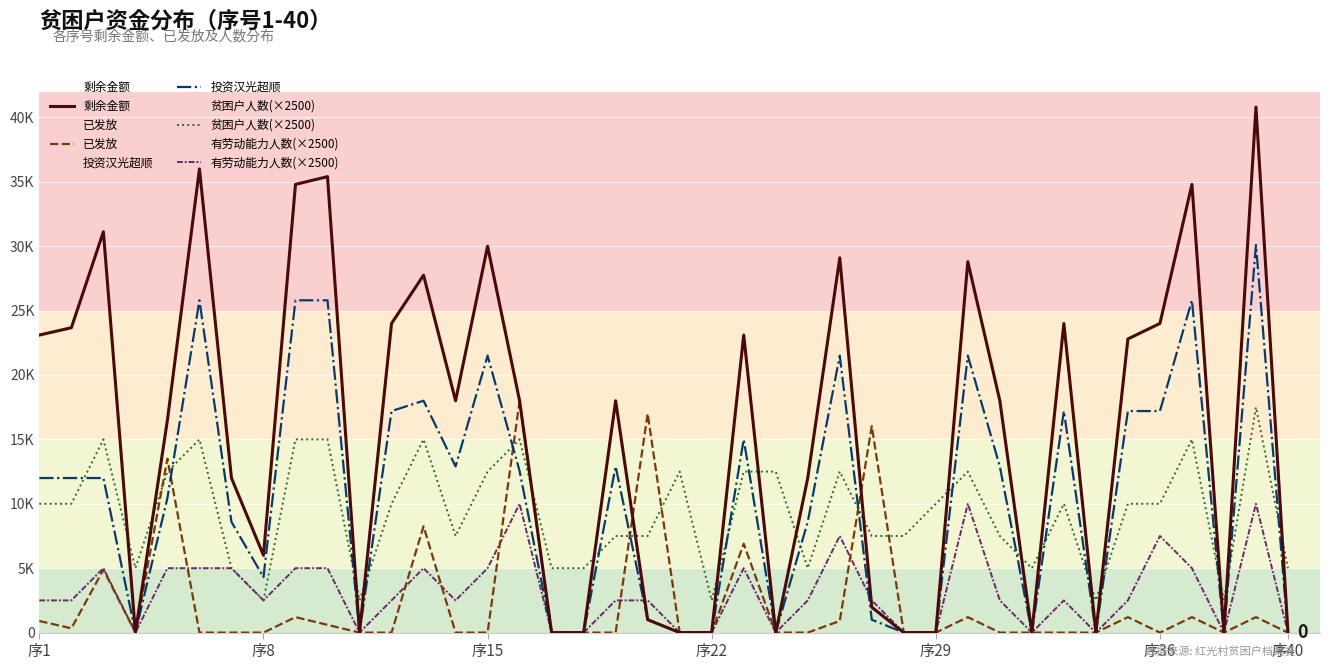

Does the chart display data point markers on the line(s)?

No